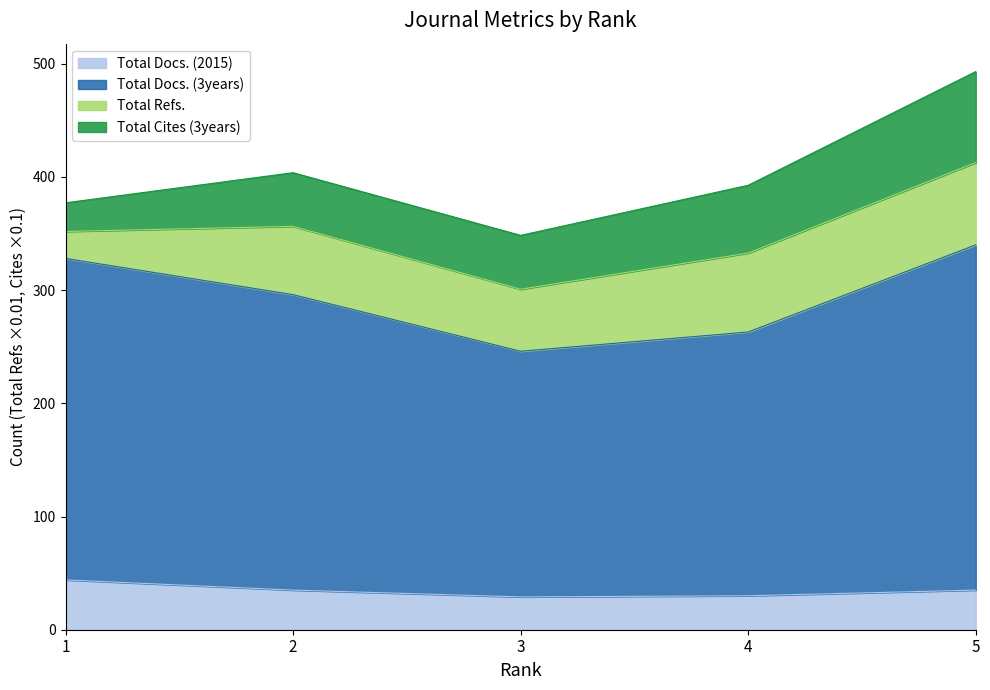

What is the highest value of the Total Docs. (2015) series?

44.0